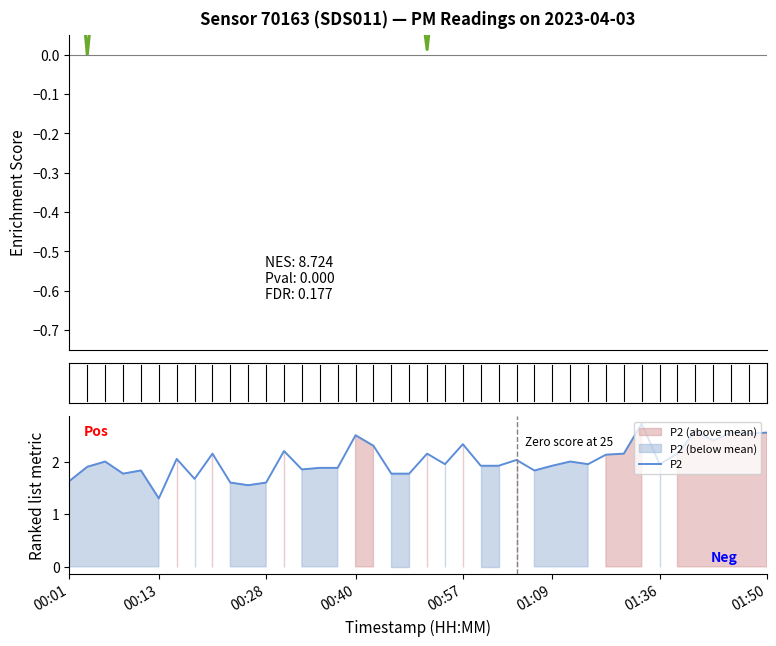

True or false: P1 (normalised) has more than 0 points higher than both neighbors.

True